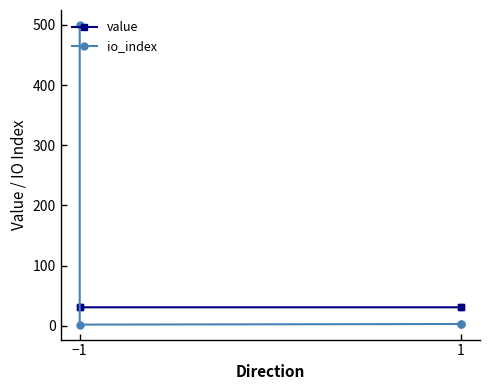

Which label corresponds to the smallest value in the chart?

−1